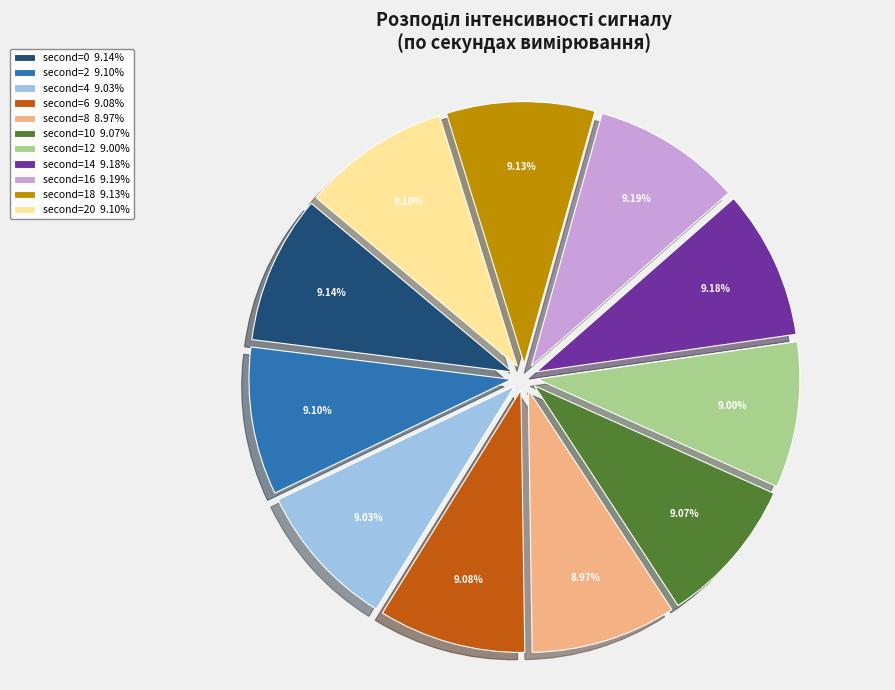

Does any single category account for the majority?

No